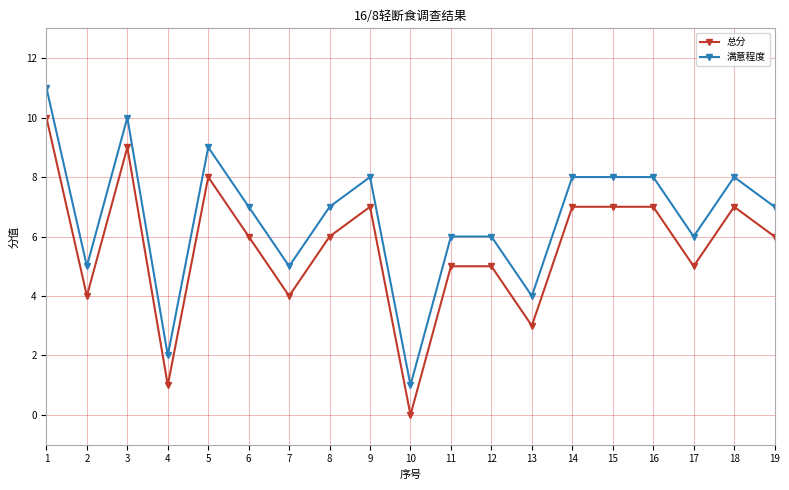

True or false: 满意程度 has a value of 5 at 2.

True